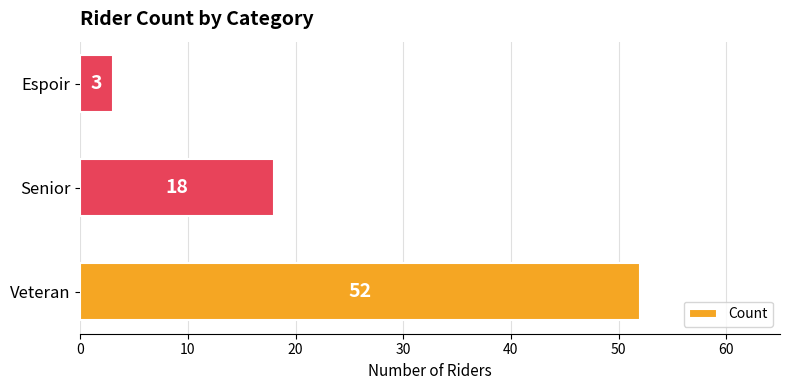

Is it true that the value at Senior is 18?

True